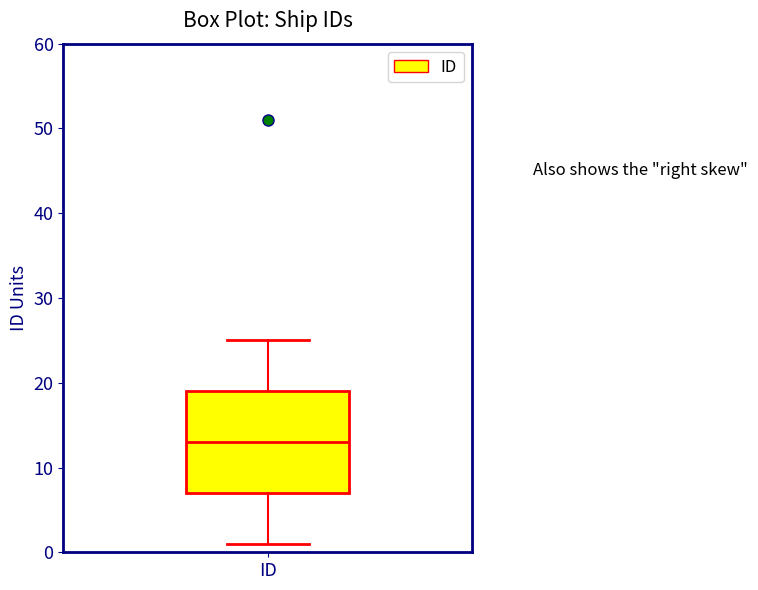

Transcribe this box plot: give where the median line is, the range the box spans, and where the two whiskers end, as read against the y-axis. The values are not printed on the chart, so give them approximately, as read against the axis.

median 13, box 7 to 19, whiskers 1 to 25